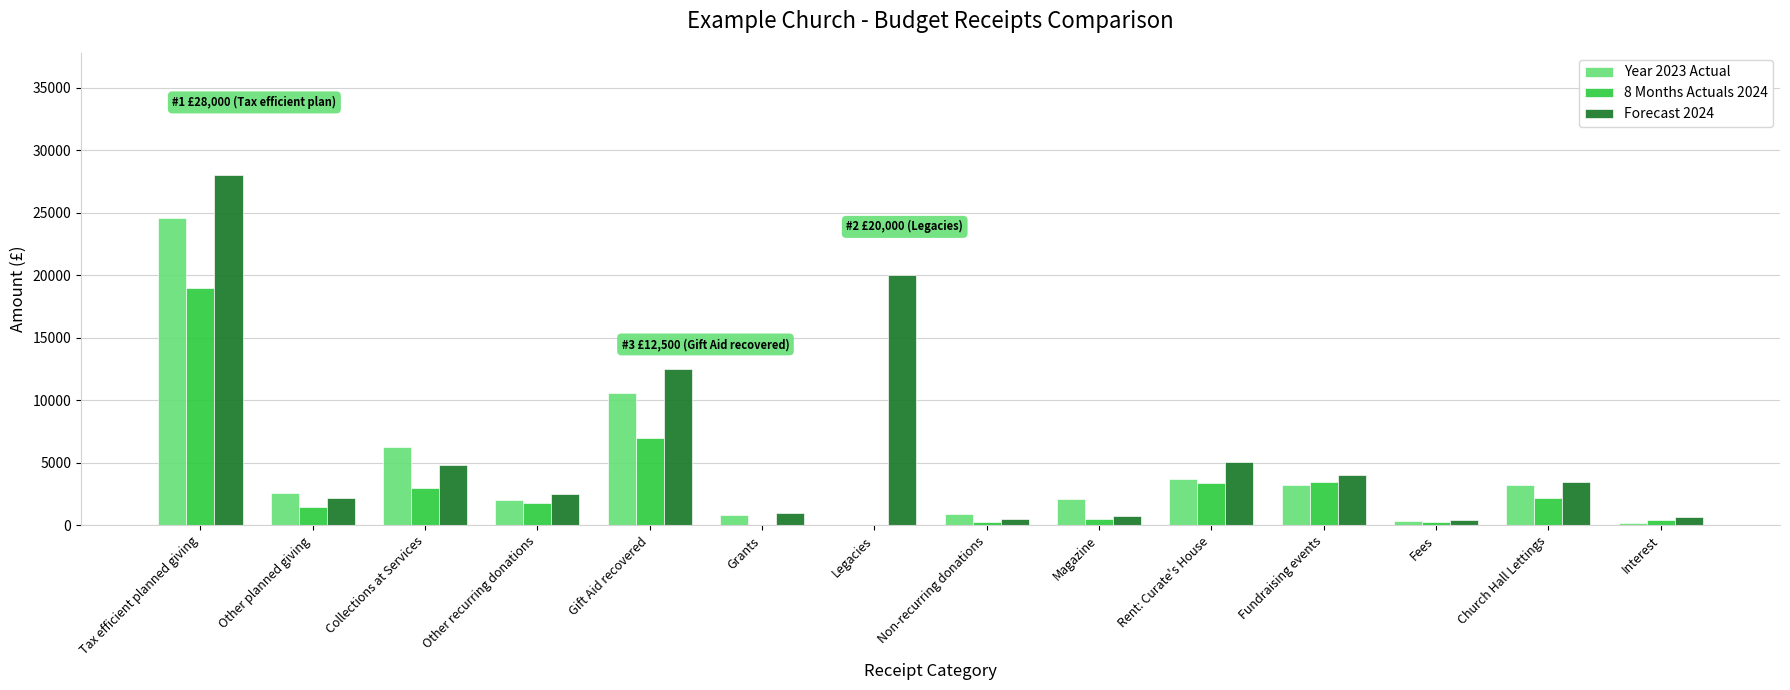

Which series has the largest total across all categories?

Forecast 2024